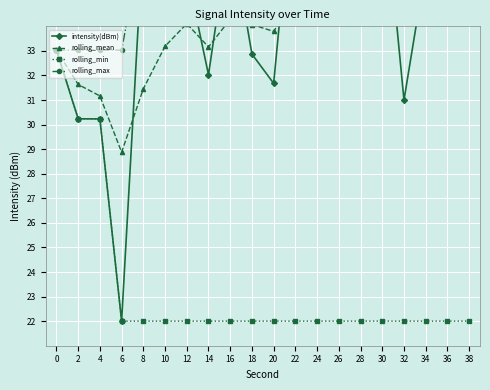

Which category has the lowest value across all series?

6